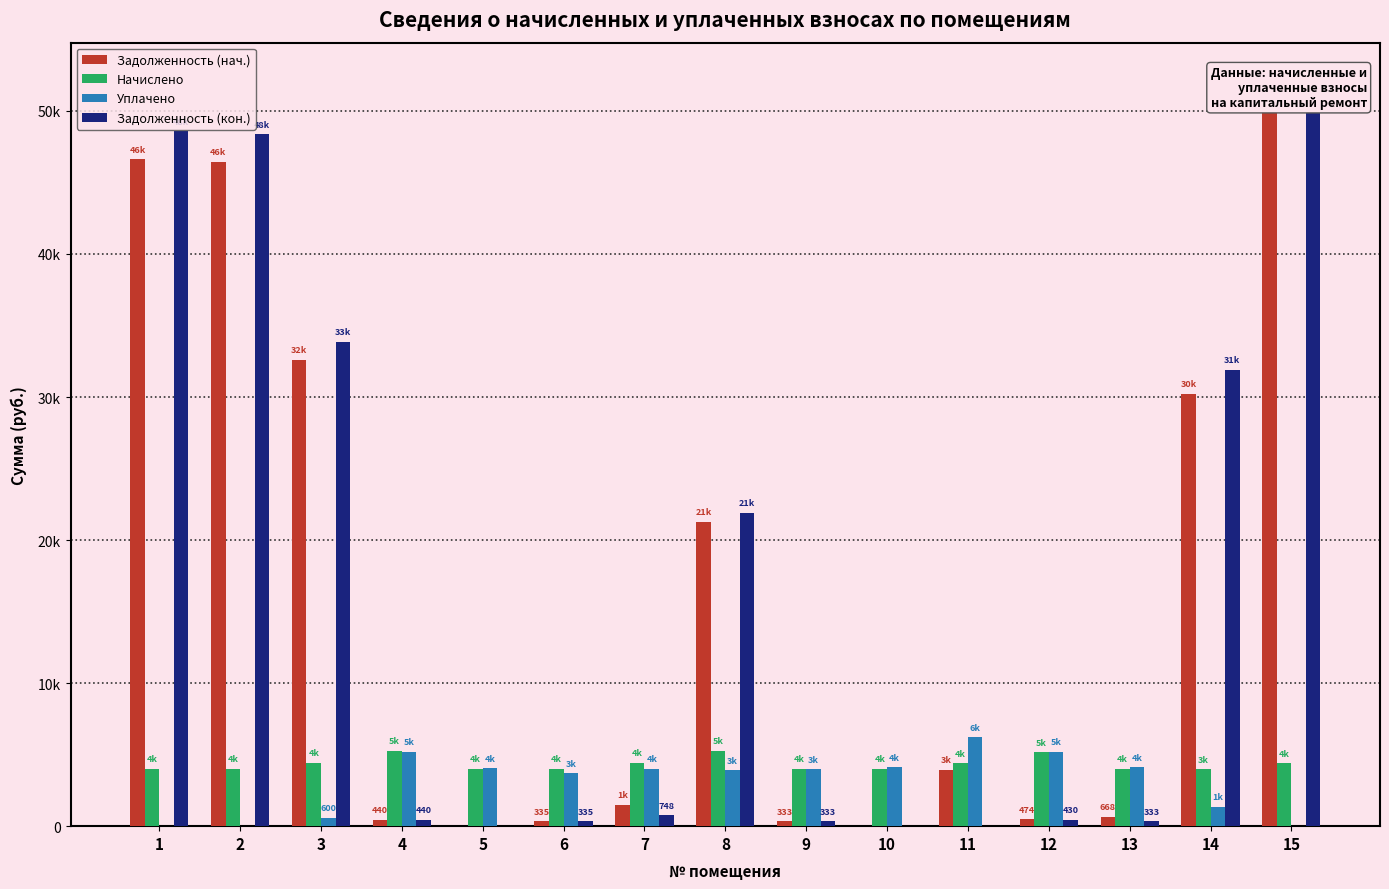

What is the value of the Задолженность (нач.) bar at the 3rd from the left?

32619.1